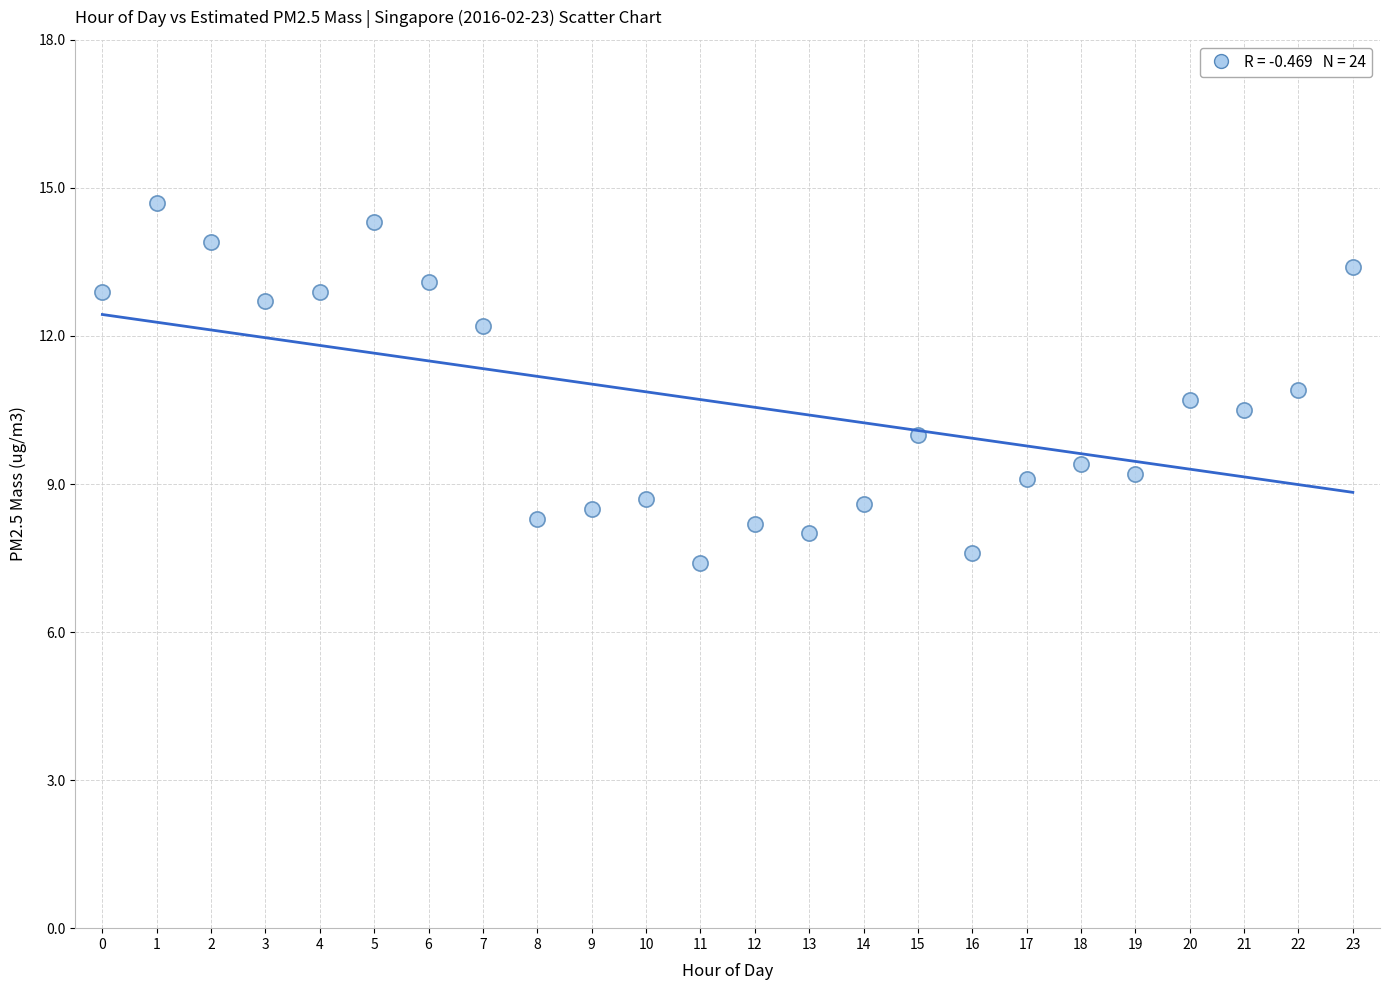

What is the range of Y values (max minus min)?

7.3